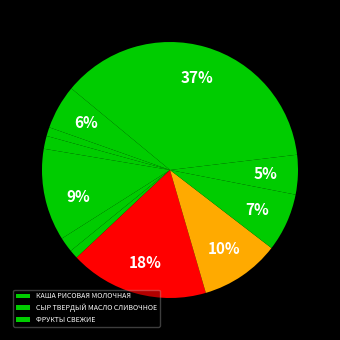

How many segments does this pie chart have?

12